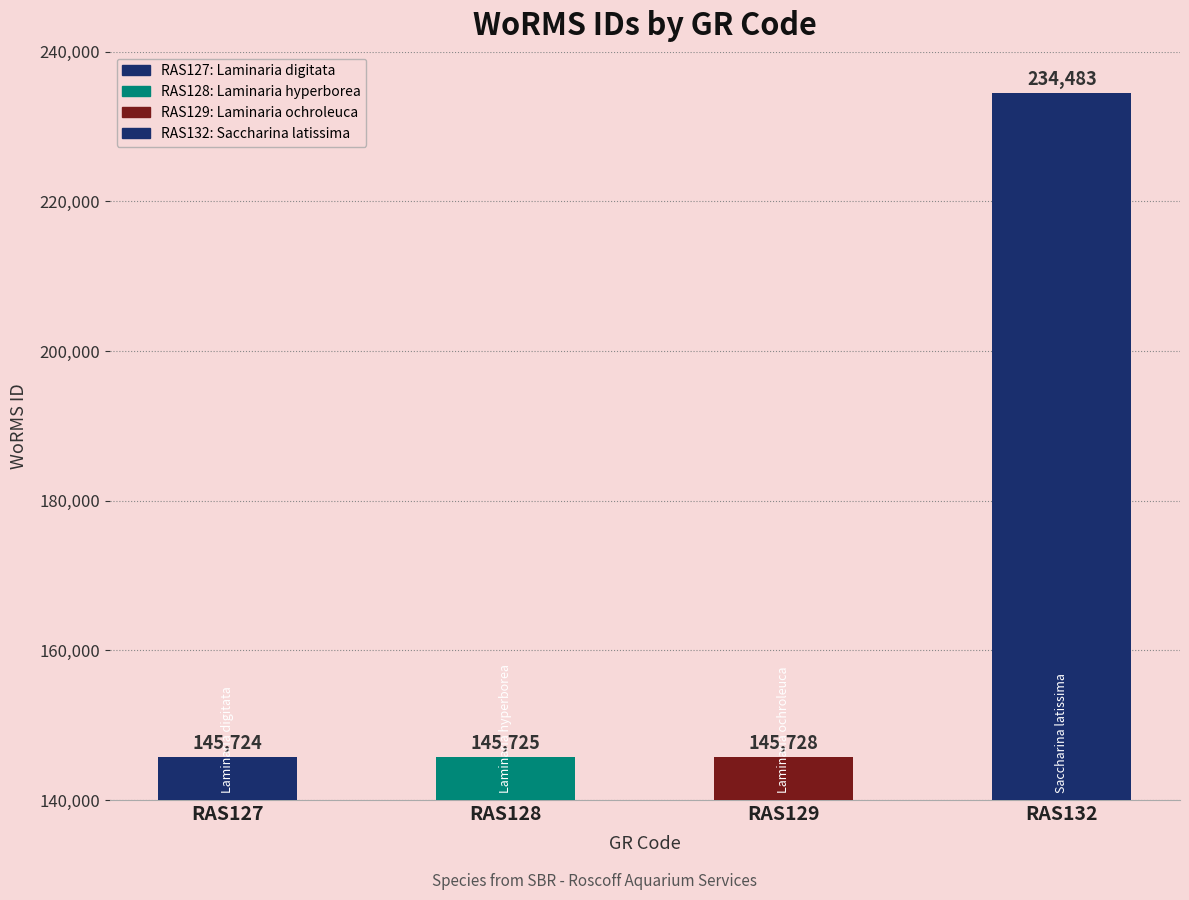

Which category has the highest value across all series?

RAS132